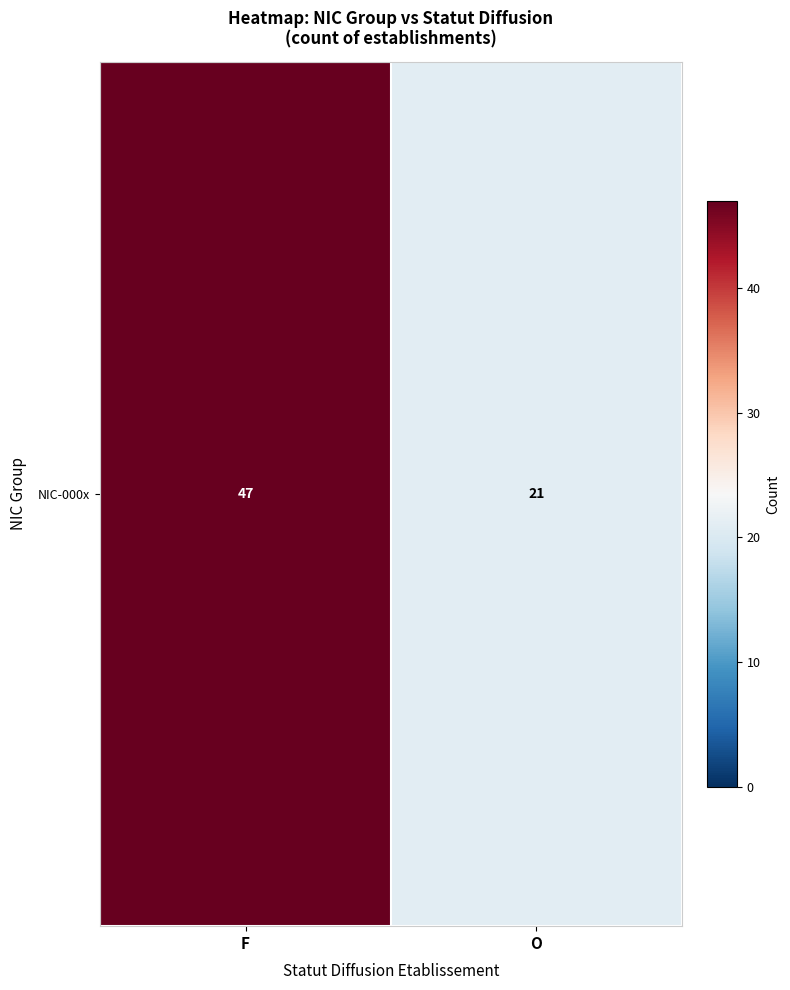

Reading right to left, extract all data points from this chart.

O=21	F=47